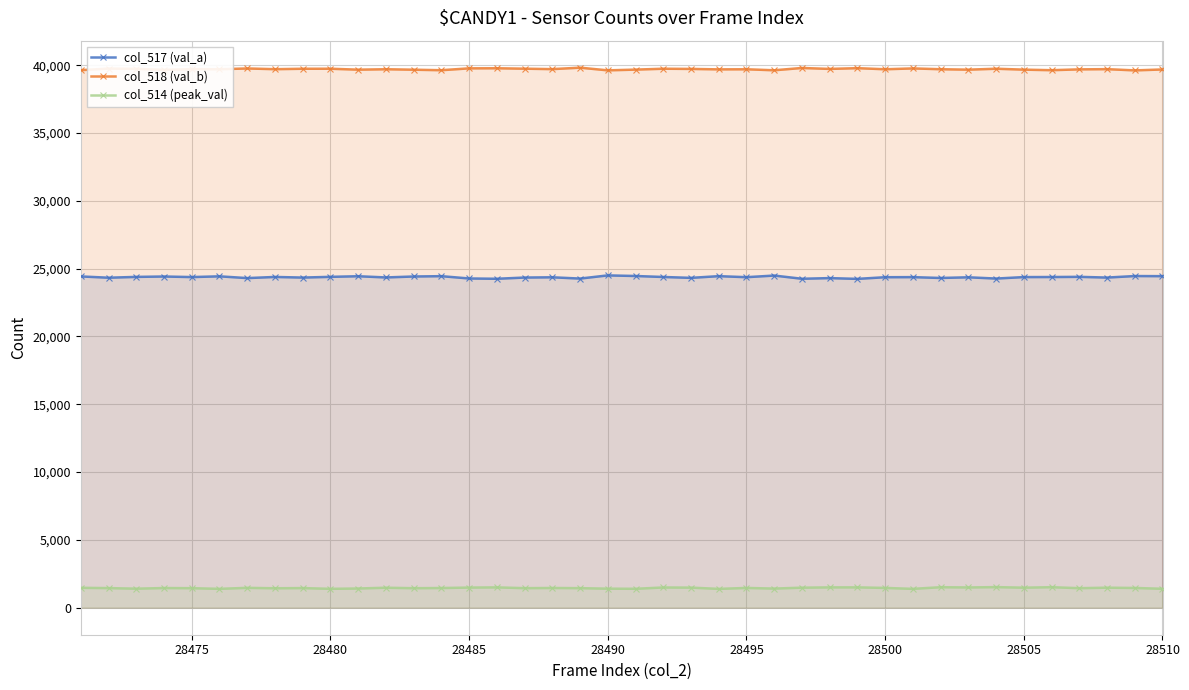

What is the lowest value of the col_518 (val_b) series?

39622